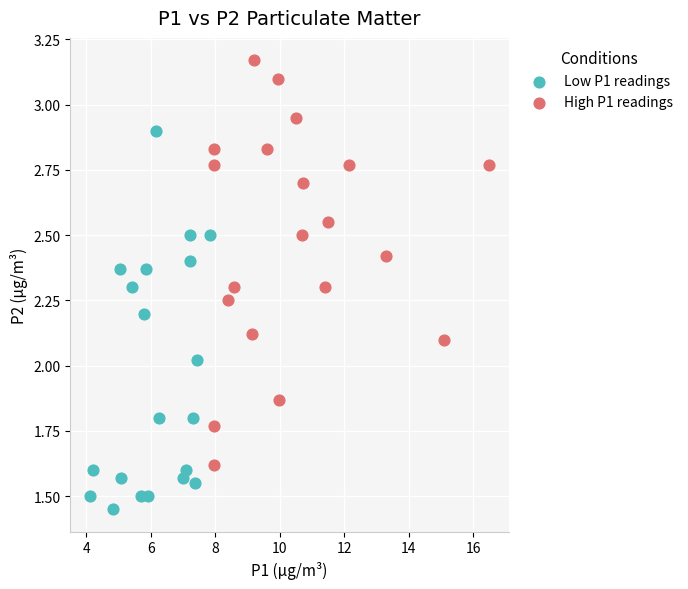

Which series has the widest spread of Y values?

High P1 readings